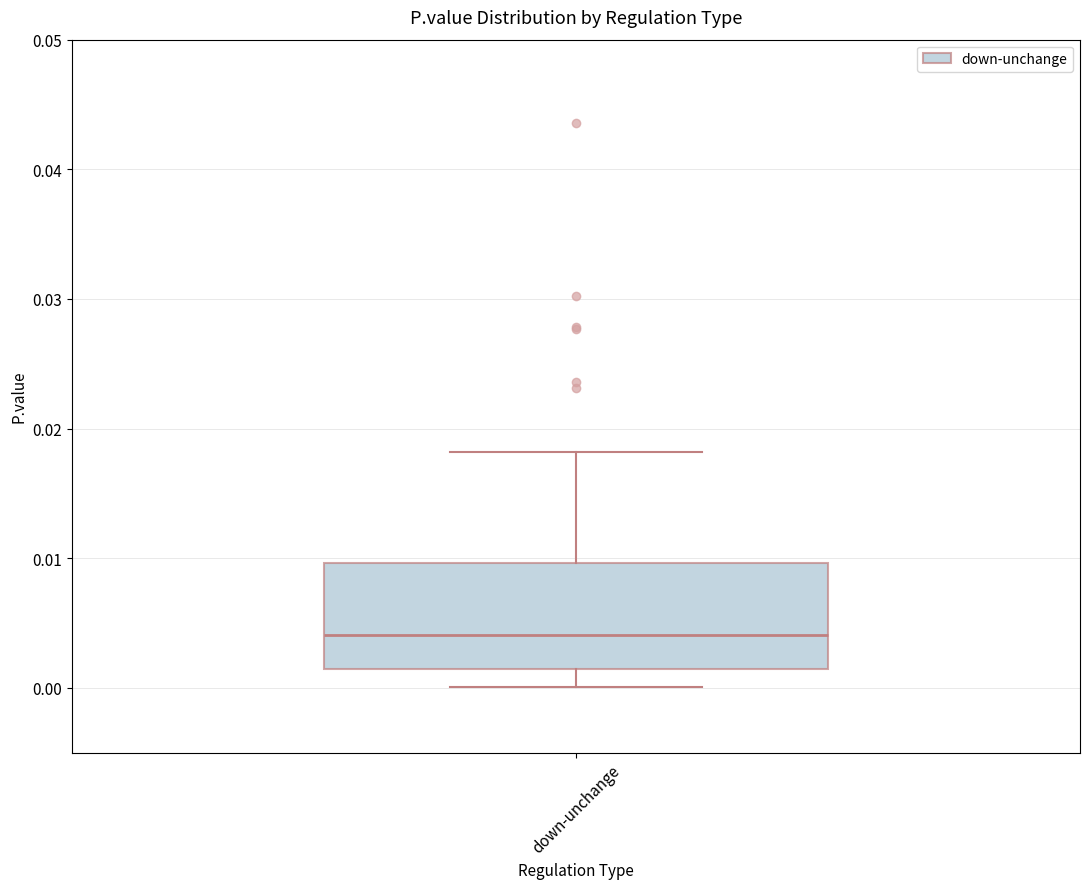

Read this box plot against the y-axis: the position of the median line, the range covered by the box, and the ends of both whiskers. The values are not printed on the chart, so give them approximately, as read against the axis.

median 0.004, box 0.001 to 0.010, whiskers 0.000 to 0.018